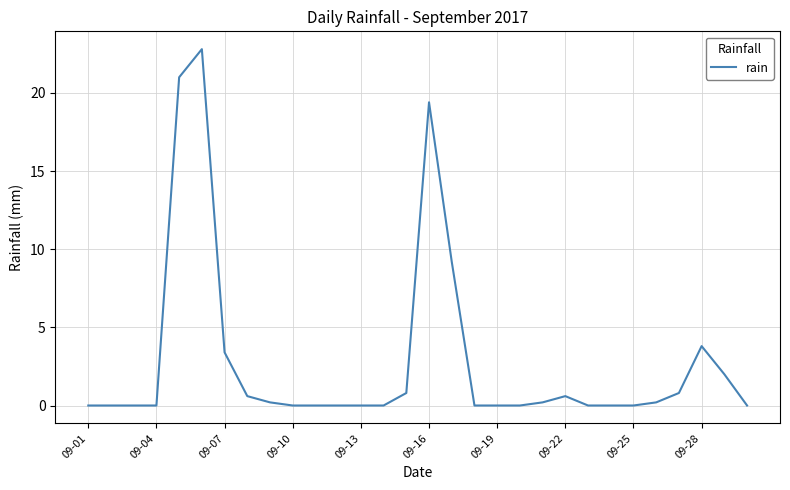

Reading right to left, extract all data points from this chart.

0.0	2.0	3.8	0.8	0.2	0.0	0.0	0.0	0.6	0.2	0.0	0.0	0.0	9.2	19.4	0.8	0.0	0.0	0.0	0.0	0.0	0.2	0.6	3.4	22.8	21.0	0.0	0.0	0.0	0.0